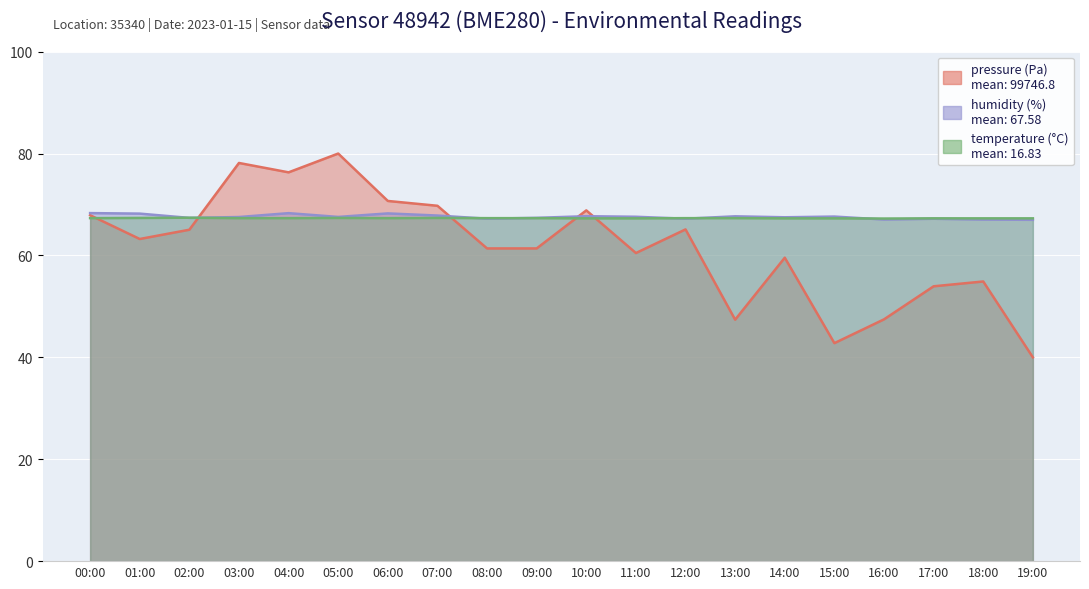

At how many categories does at least one series exceed 47?

20